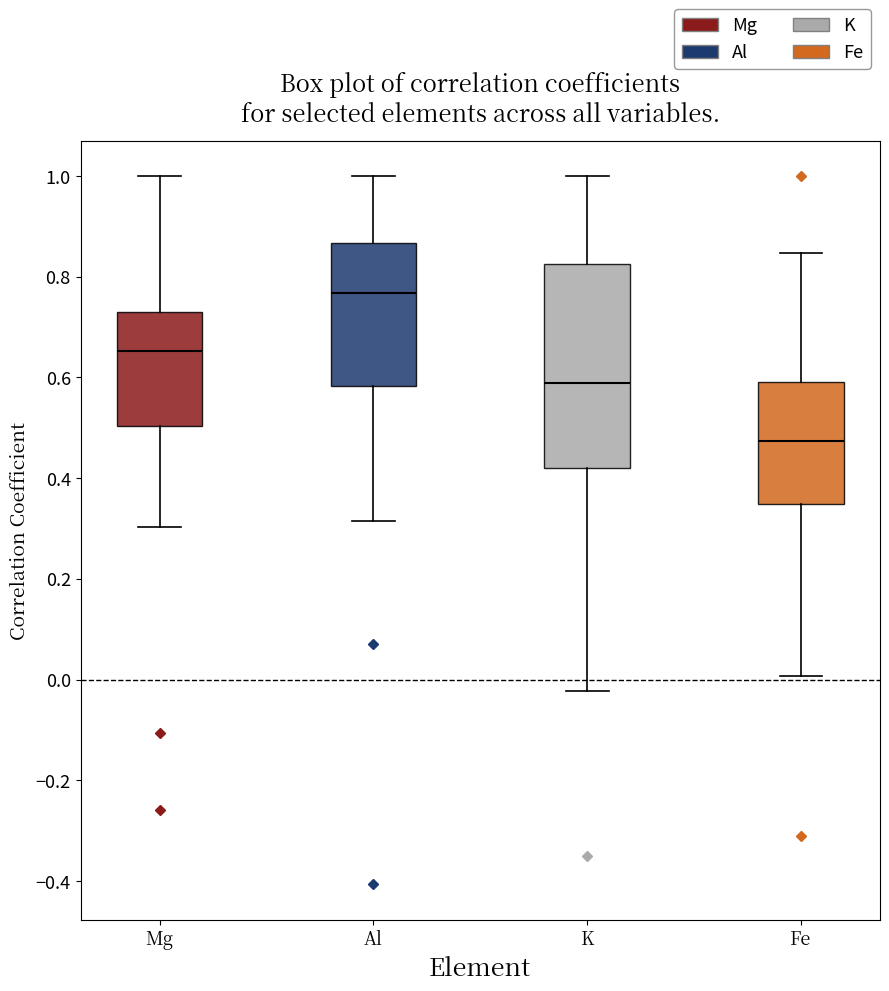

Reading left to right, read every box against the y-axis: the position of its median line, the range the box covers, and the ends of its whiskers. The values are not printed on the chart, so give them approximately, as read against the axis.

Mg: median 0.66, box 0.50 to 0.72, whiskers 0.30 to 1.00
Al: median 0.76, box 0.58 to 0.86, whiskers 0.32 to 1.00
K: median 0.58, box 0.42 to 0.82, whiskers -0.02 to 1.00
Fe: median 0.48, box 0.34 to 0.60, whiskers 0.00 to 0.84